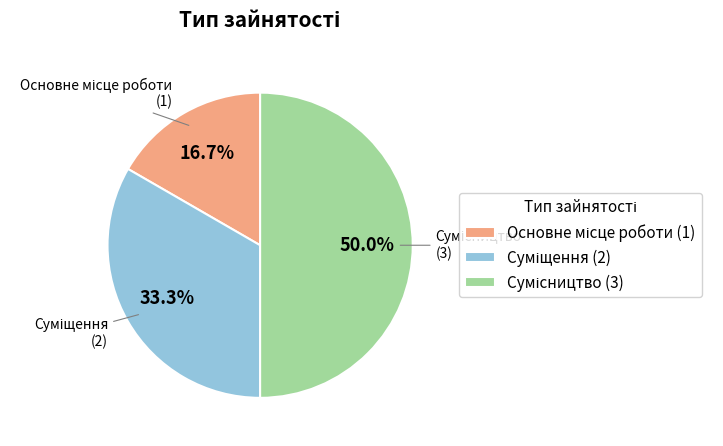

Approximately how many times larger is the value at Основне місце роботи compared to Суміщення?

0.5